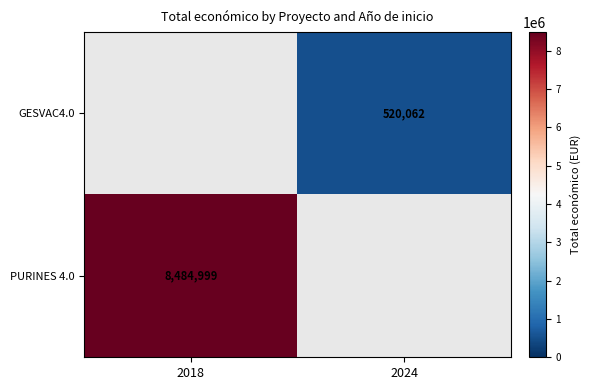

The GESVAC4.0 series shows 520062 at 2024. True or false?

True